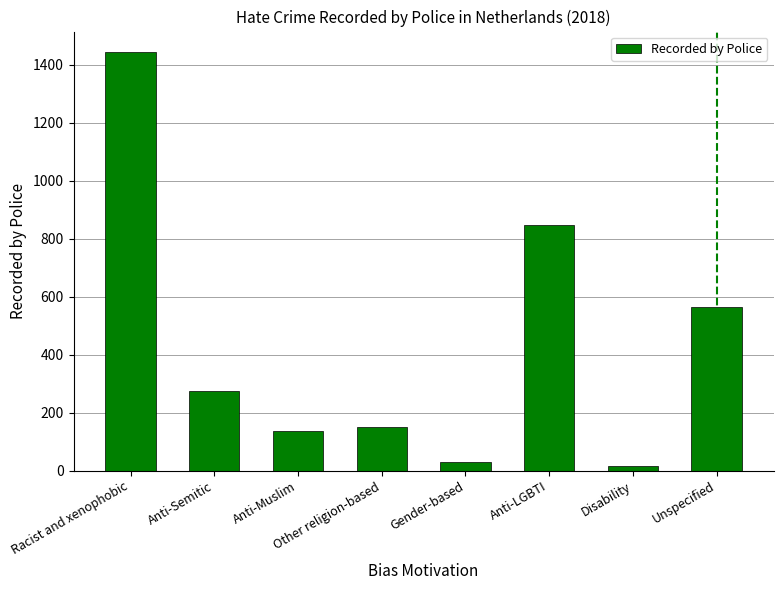

What is the ratio of the value at Gender-based to the value at Anti-Muslim?

0.2